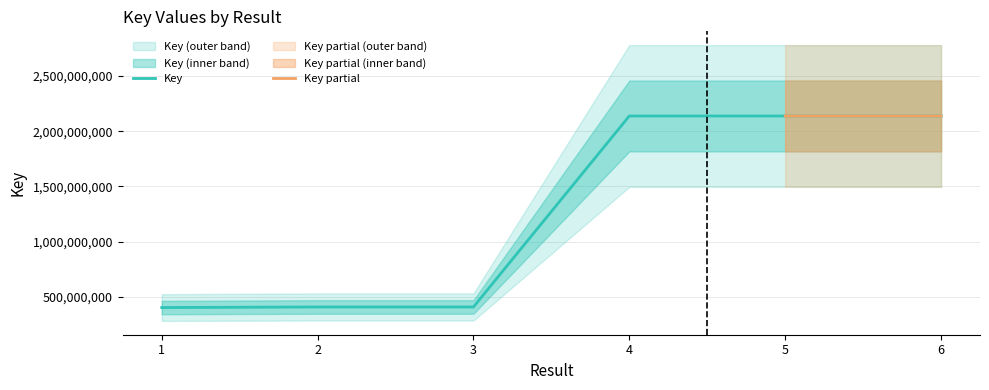

Approximately how many times larger is the value at 3 compared to 6?

0.2